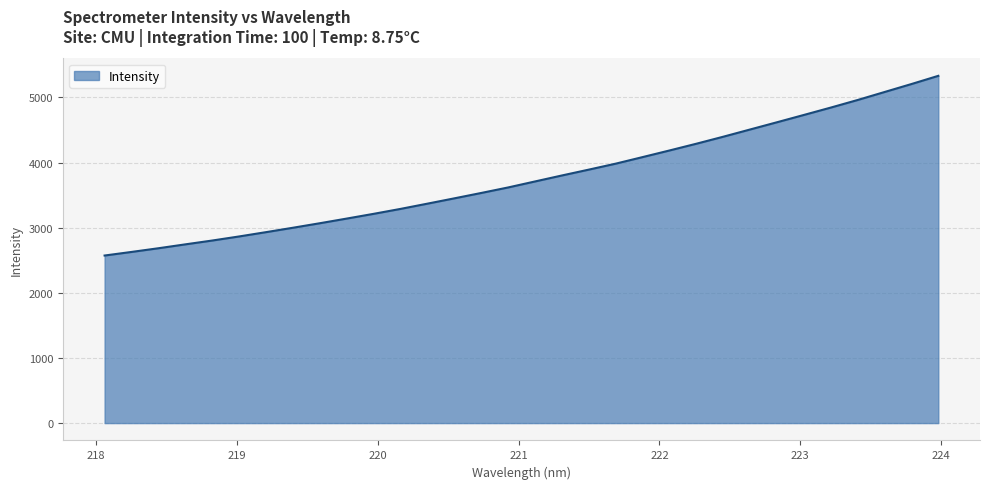

Does the chart have visible grid lines?

Yes